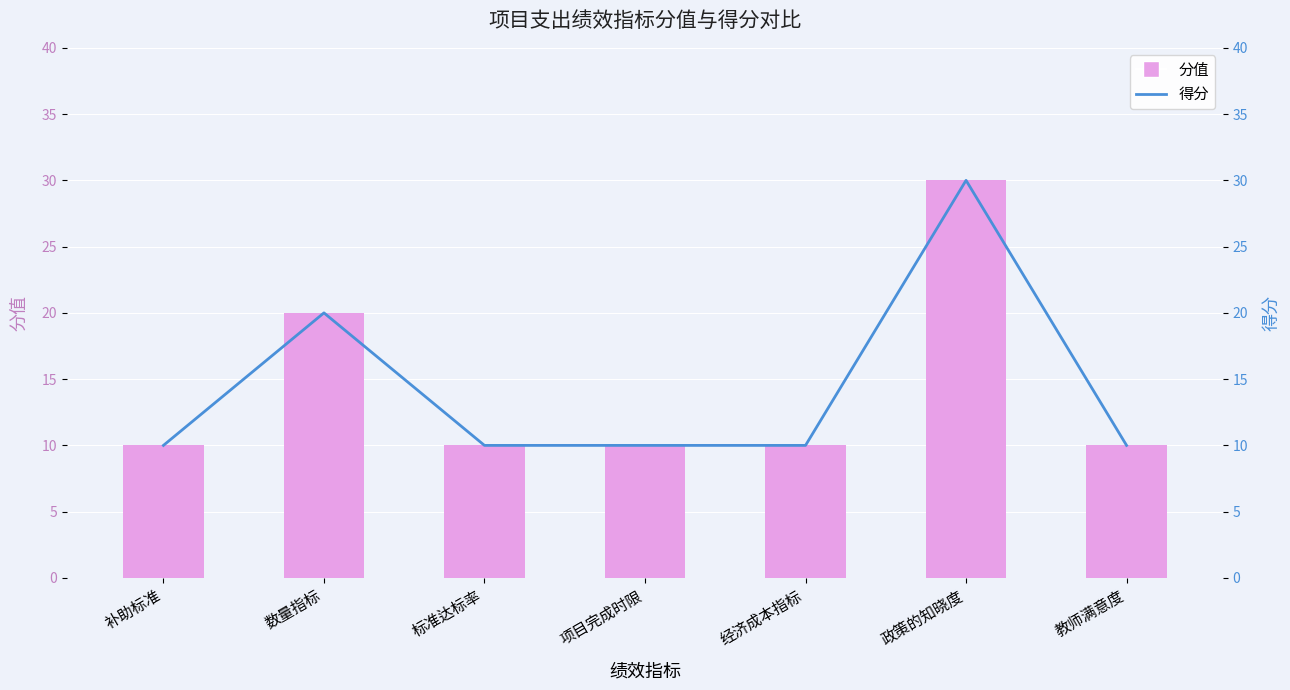

What is the highest value of the 分值 series?

30